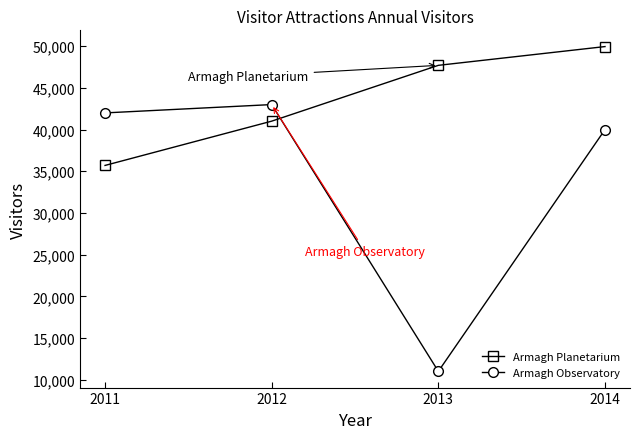

Reading left to right, list all the values displayed in this chart.

Armagh Planetarium: 2011=35700	2012=41011	2013=47706	2014=49957
Armagh Observatory: 2011=42000	2012=43000	2013=11000	2014=40000